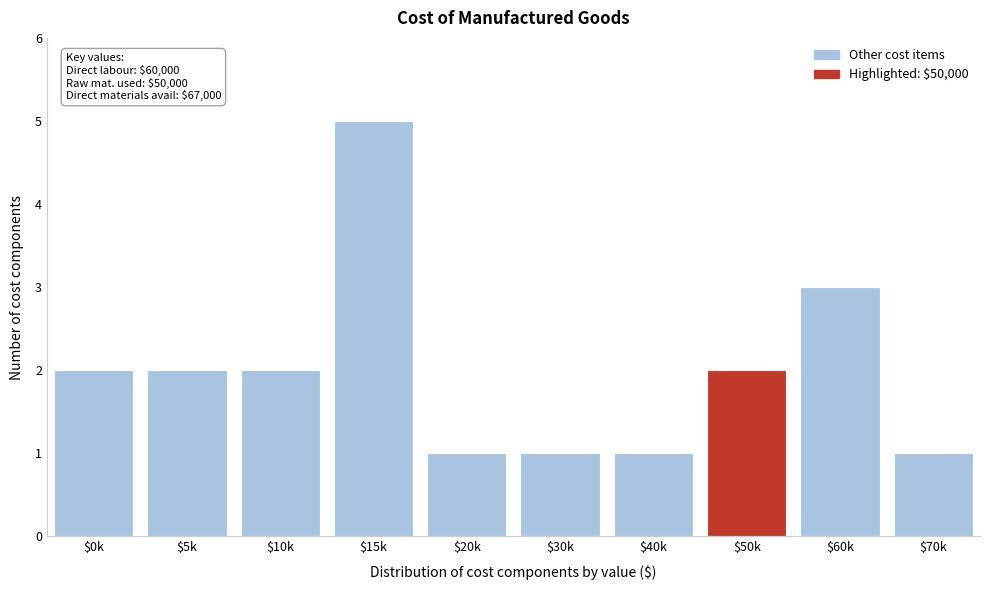

Reading left to right, what are all the values shown in this chart?

2	2	2	5	1	1	1	2	3	1